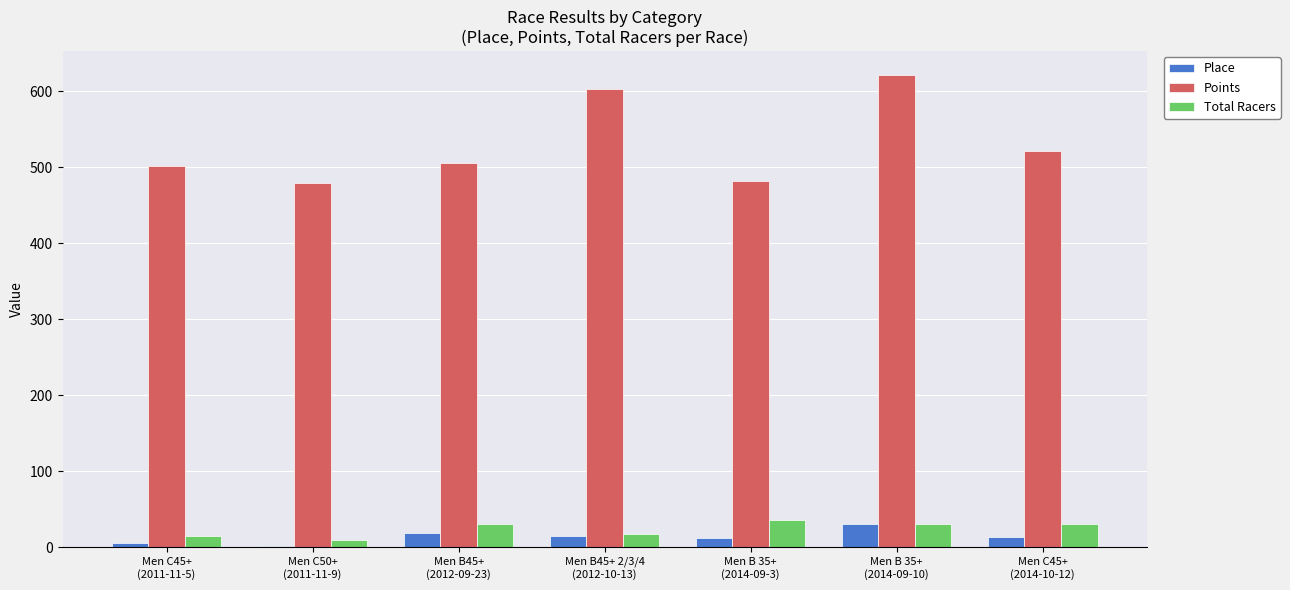

What is the spread (max minus min) of values at Men B45+
(2012-09-23)?

486.2